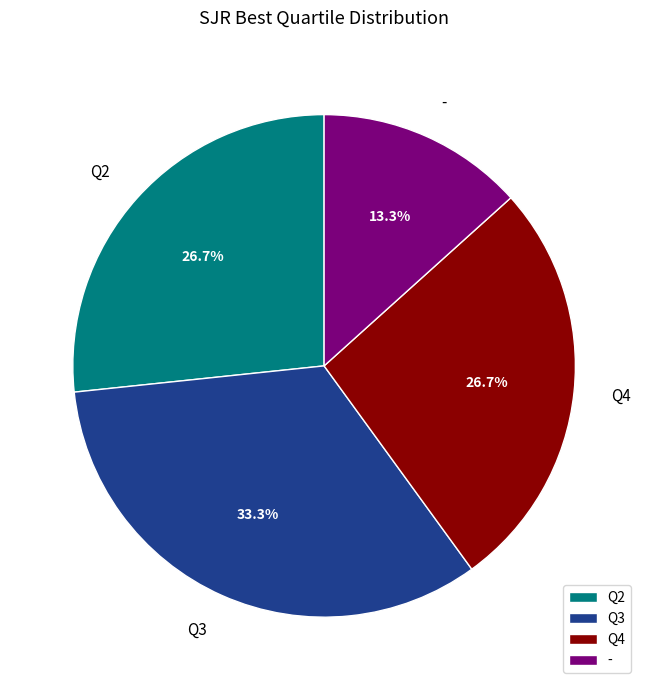

Which slice is the smallest?

-